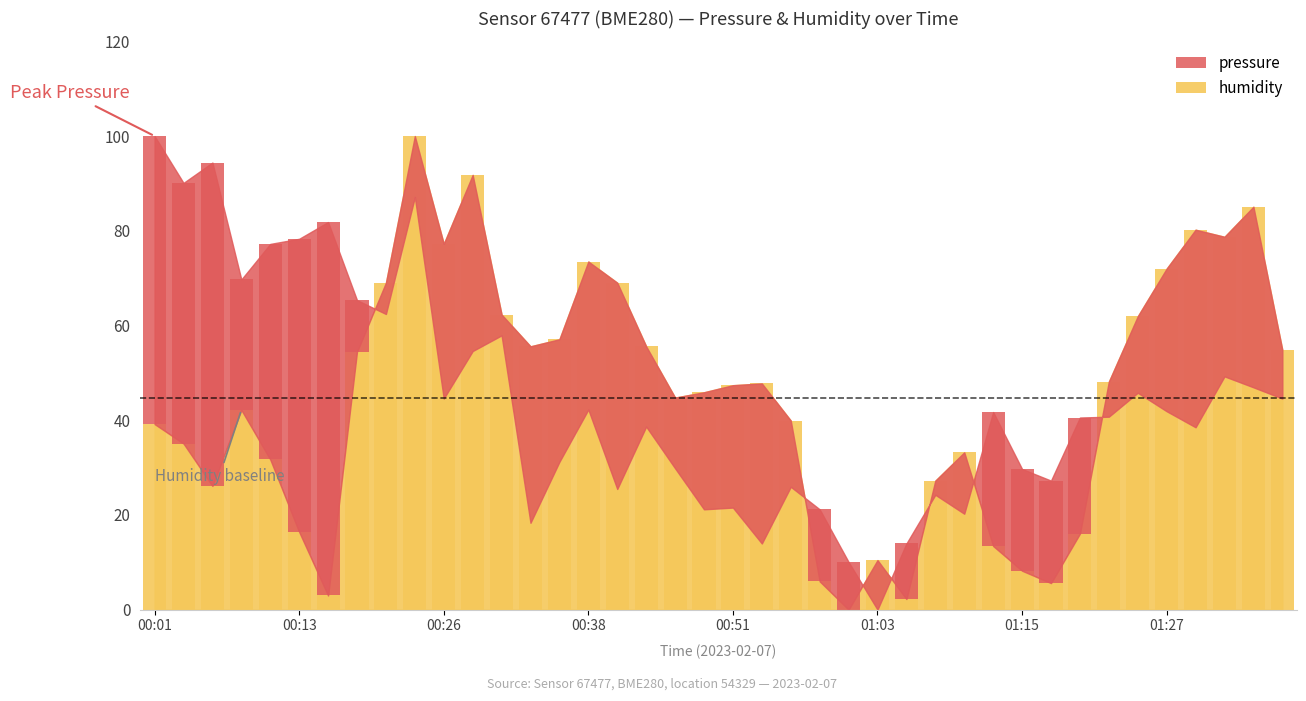

What is the difference between the second highest and second lowest values?

89.6